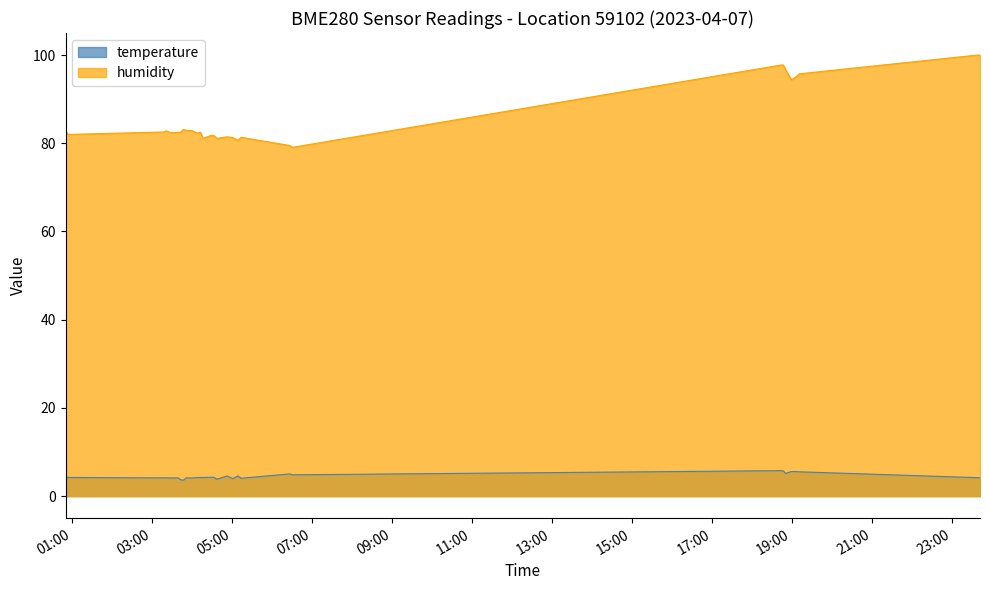

True or false: temperature and humidity intersect in this chart.

False